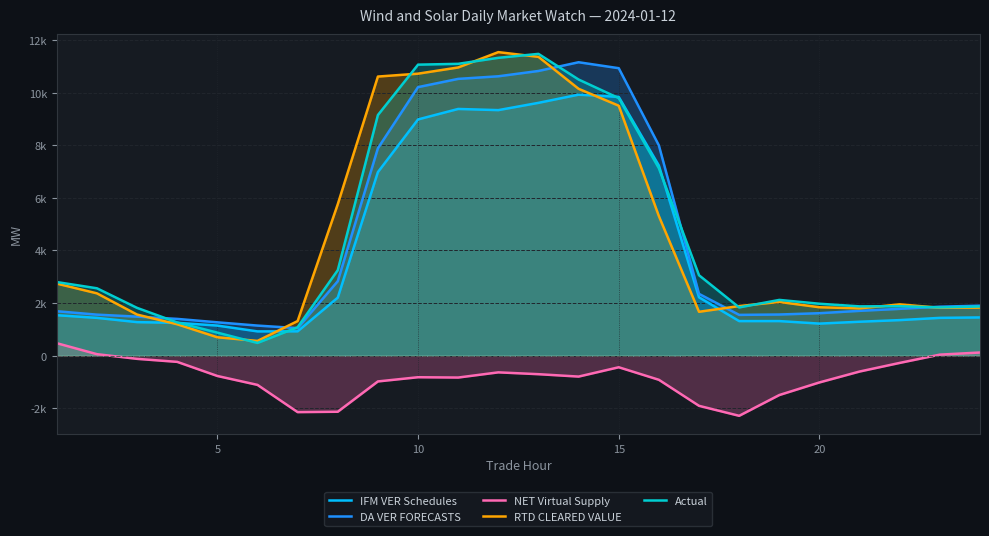

How many categories are shown in the chart?

24